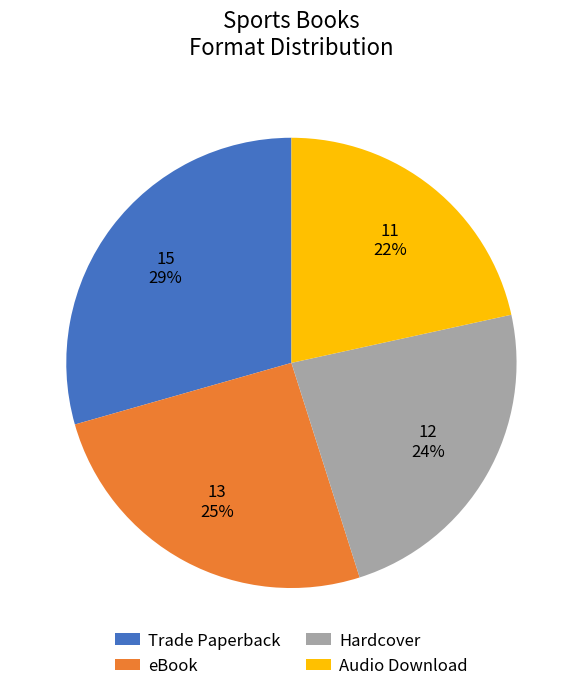

Do Trade Paperback and Audio Download together represent more than half of the pie?

Yes